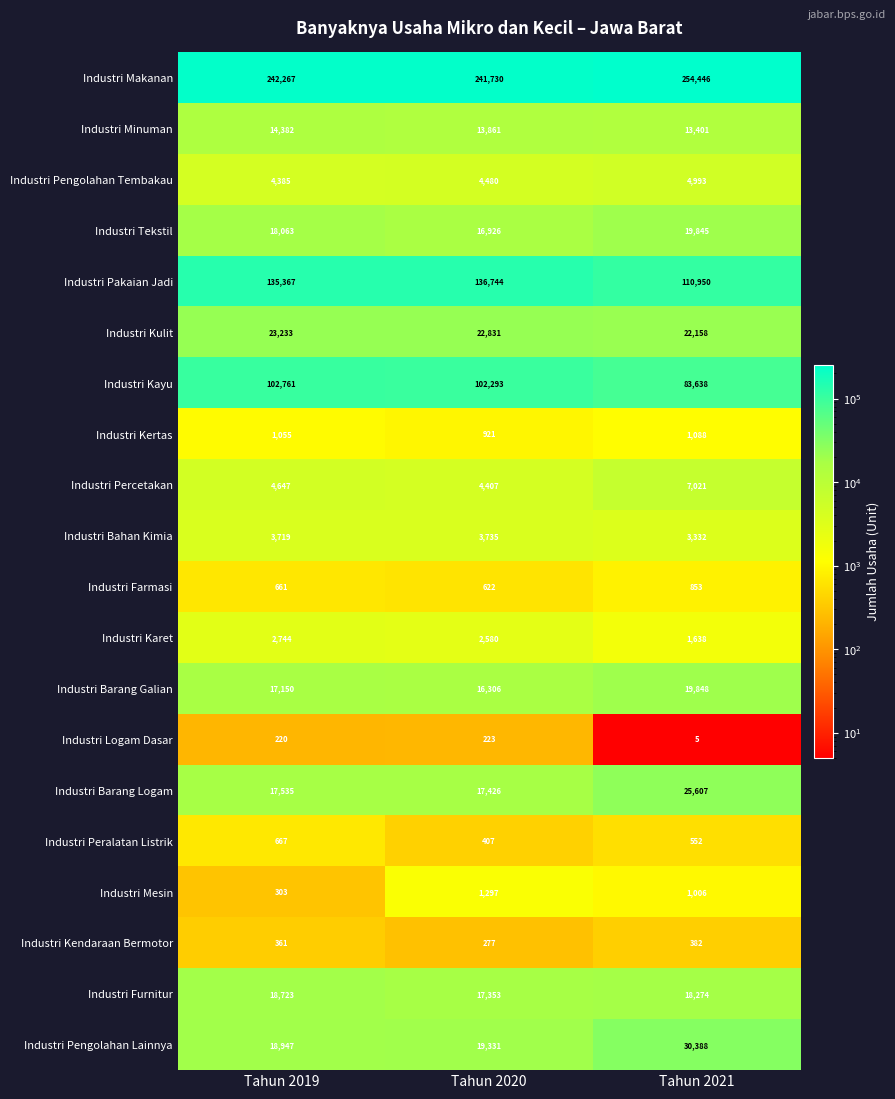

Is the value of Industri Mesin at Tahun 2020 greater than the value of Industri Tekstil at Tahun 2020?

No